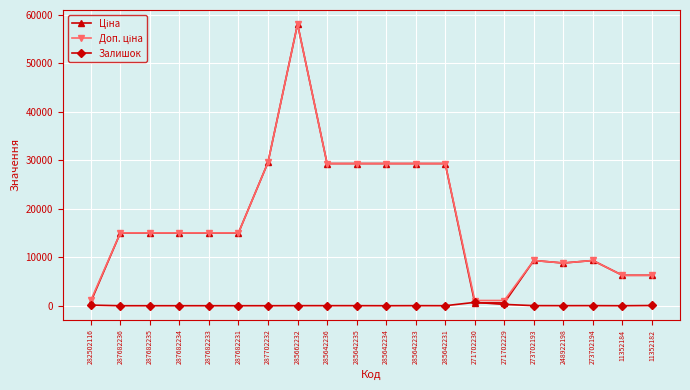

The Залишок series shows 19.0 at 273702193. True or false?

True